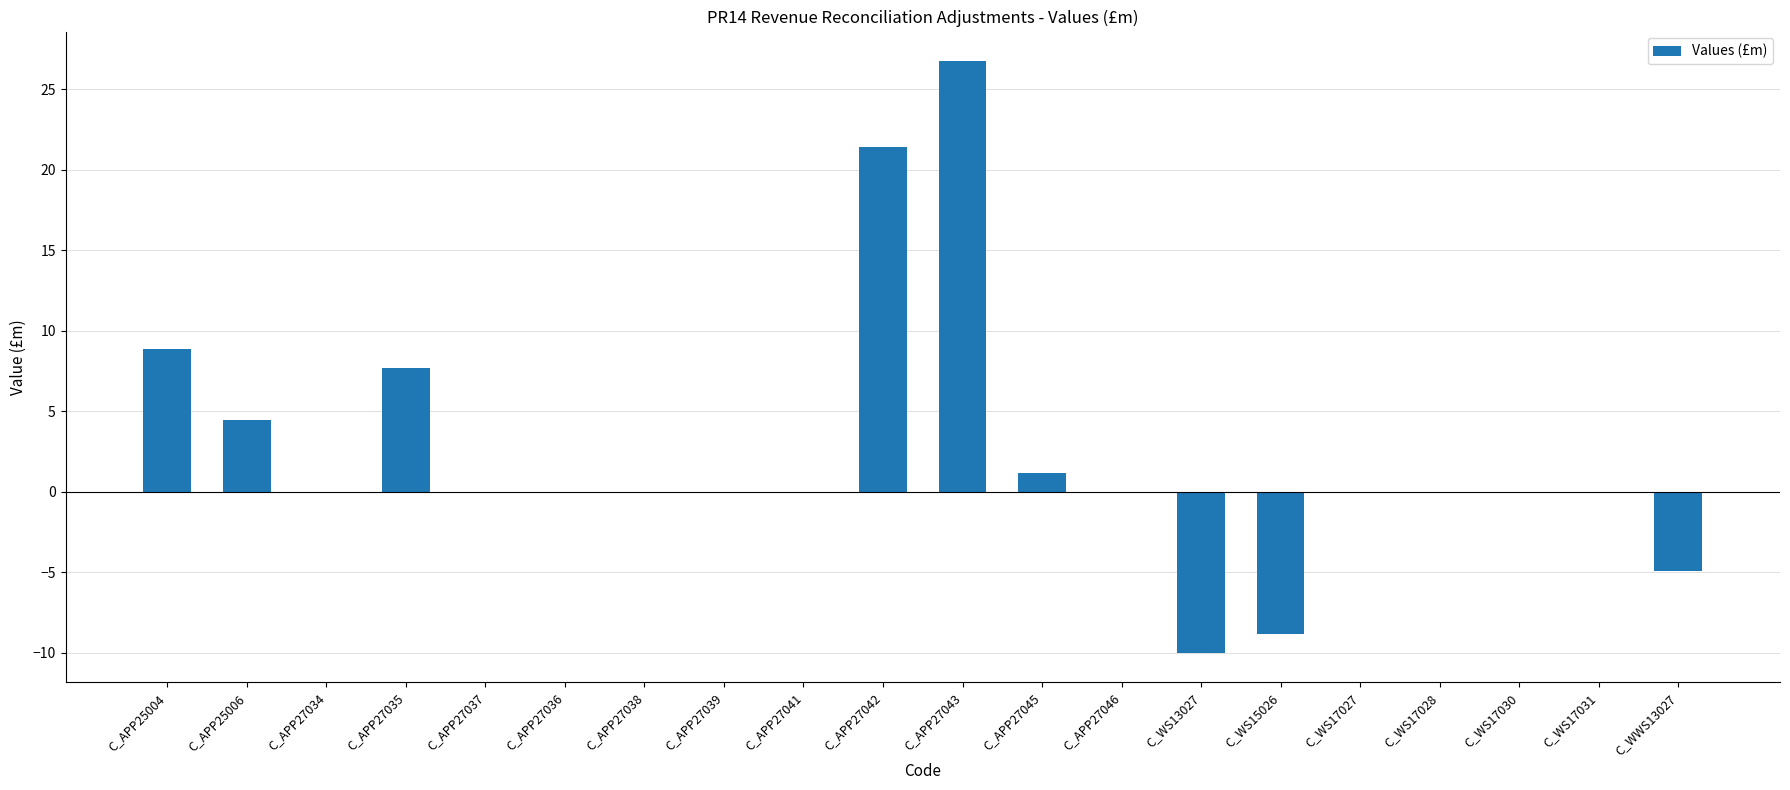

Where is the data nearest to the value 8?

C_APP27035